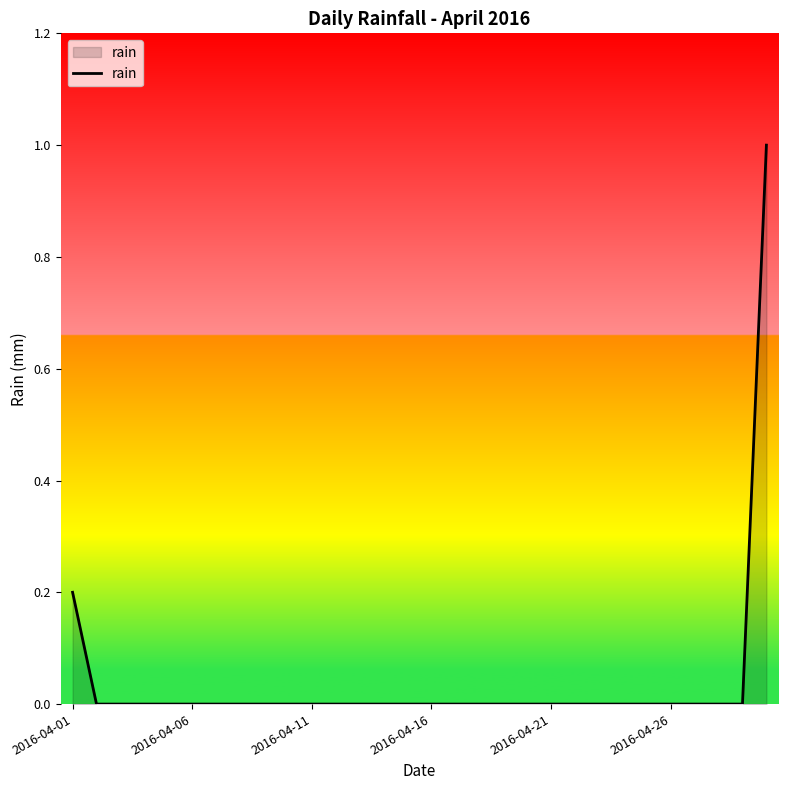

Reading left to right, what are all the values shown in this chart?

0.2	0.0	0.0	0.0	0.0	0.0	0.0	0.0	0.0	0.0	0.0	0.0	0.0	0.0	0.0	0.0	0.0	0.0	0.0	0.0	0.0	0.0	0.0	0.0	0.0	0.0	0.0	0.0	0.0	1.0